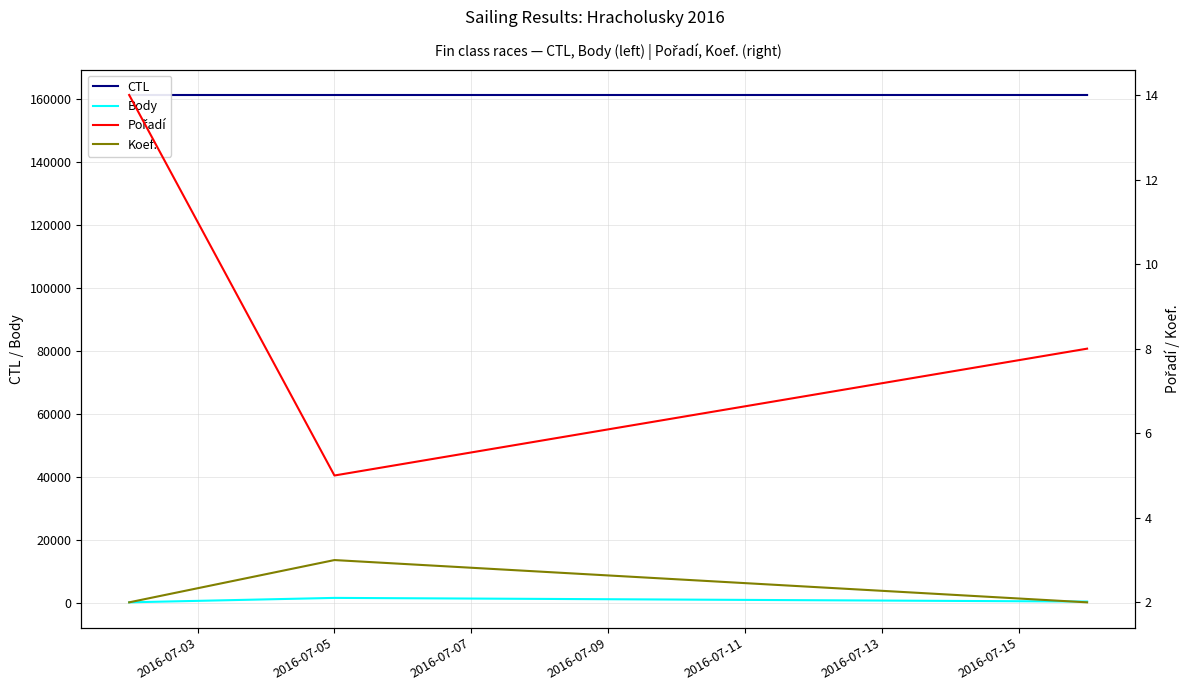

At which label does Pořadí reach its minimum?

2016-07-05